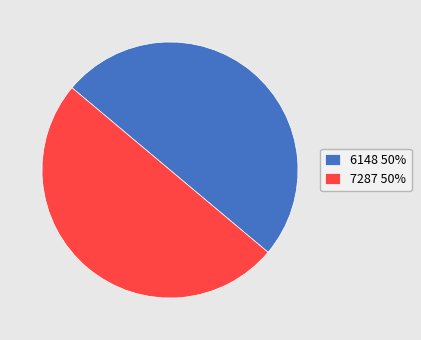

Approximately how many times larger is the value at 7287 50% compared to 6148 50%?

1.0